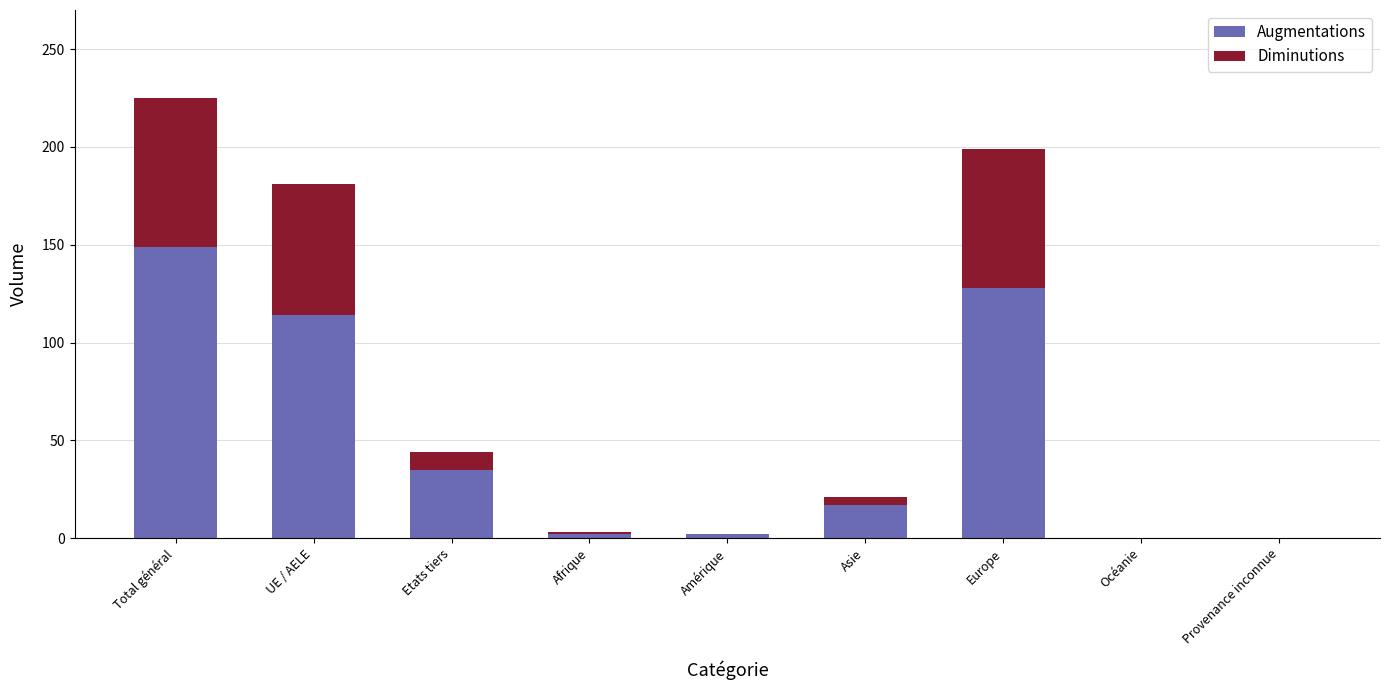

True or false: Augmentations has a value of 0 at Océanie.

True